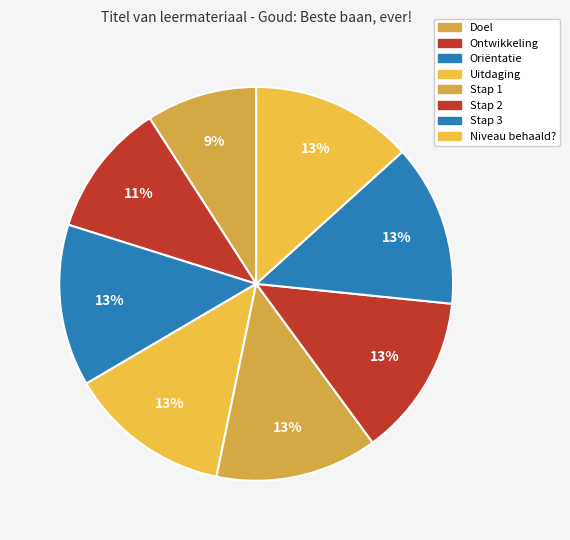

How many segments does this pie chart have?

8